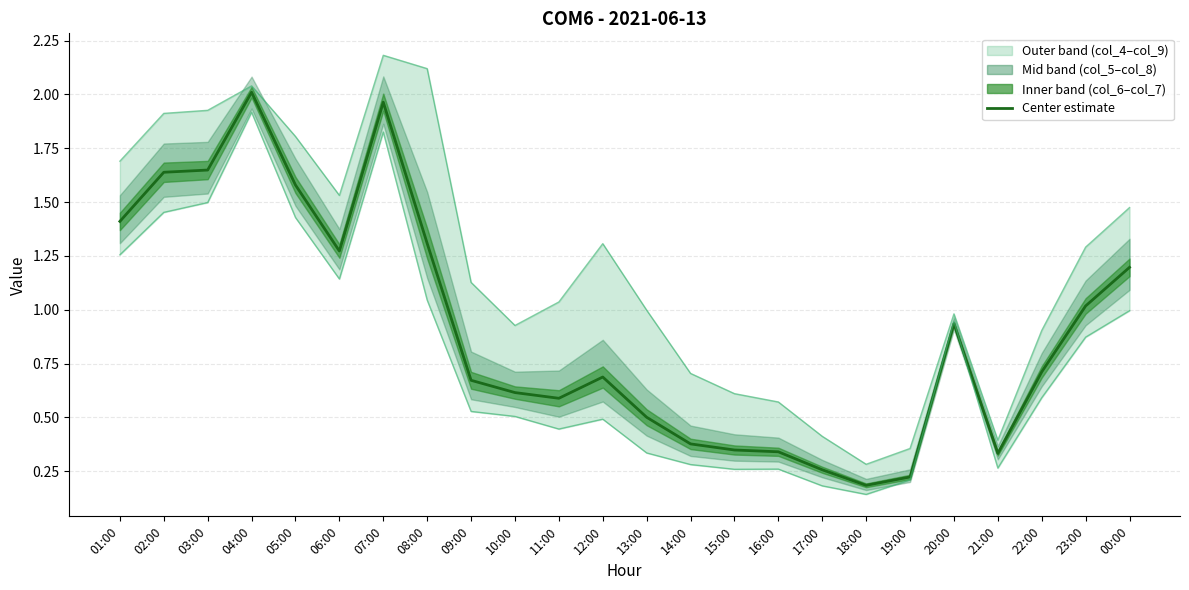

At which category is the sum across all series the highest?

07:00